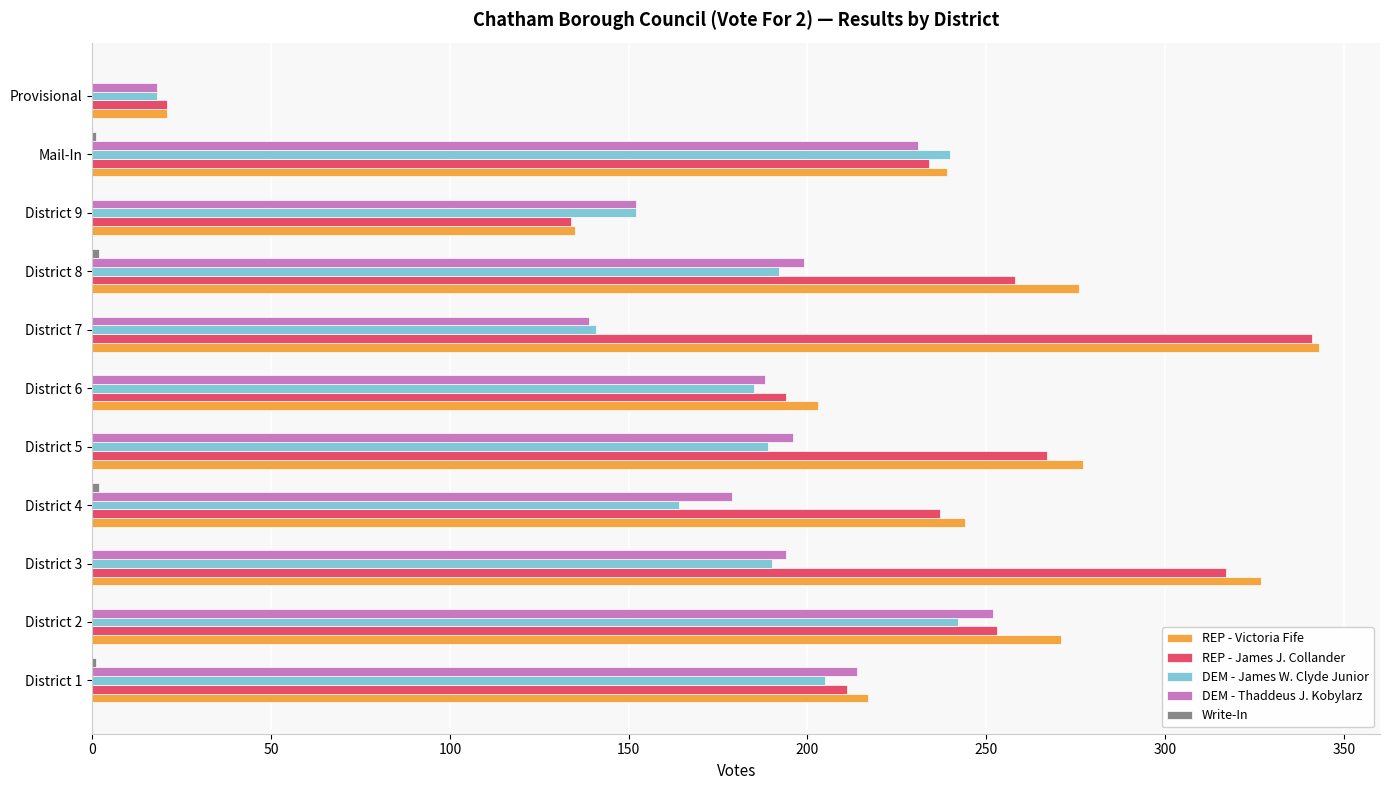

Is the value of REP - Victoria Fife at District 2 greater than the value of DEM - James W. Clyde Junior at District 8?

Yes